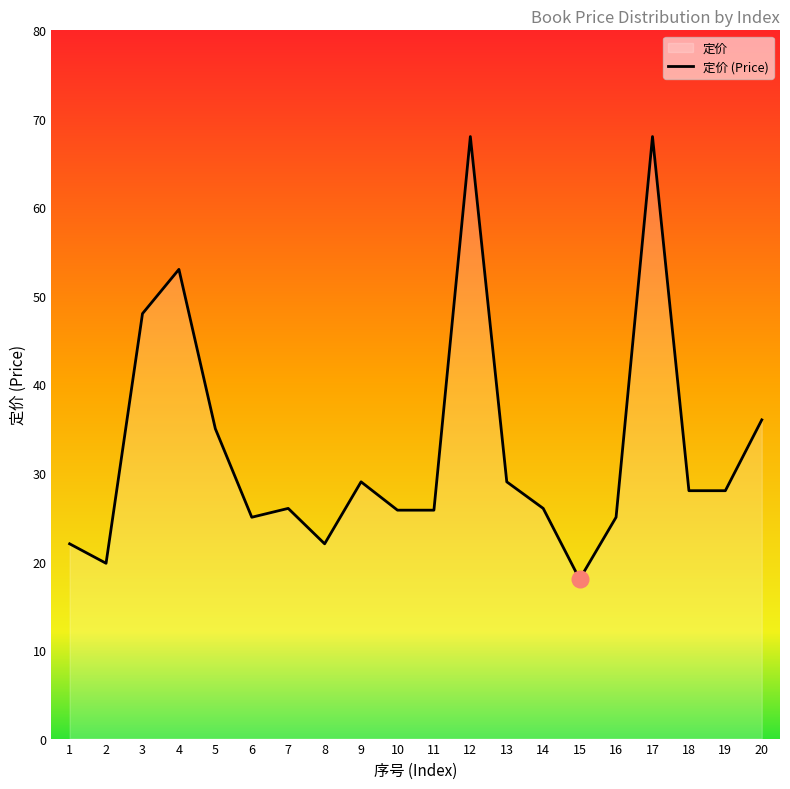

The chart shows a value of 68.0 at 17. True or false?

True